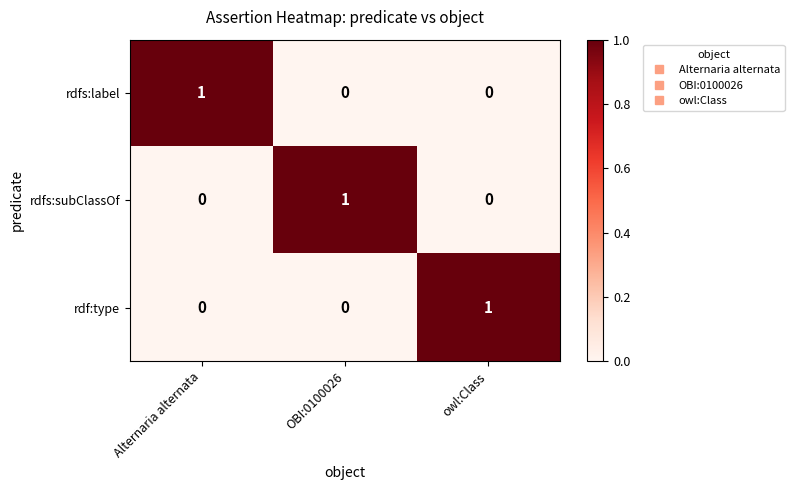

At how many categories does at least one series exceed 0?

3